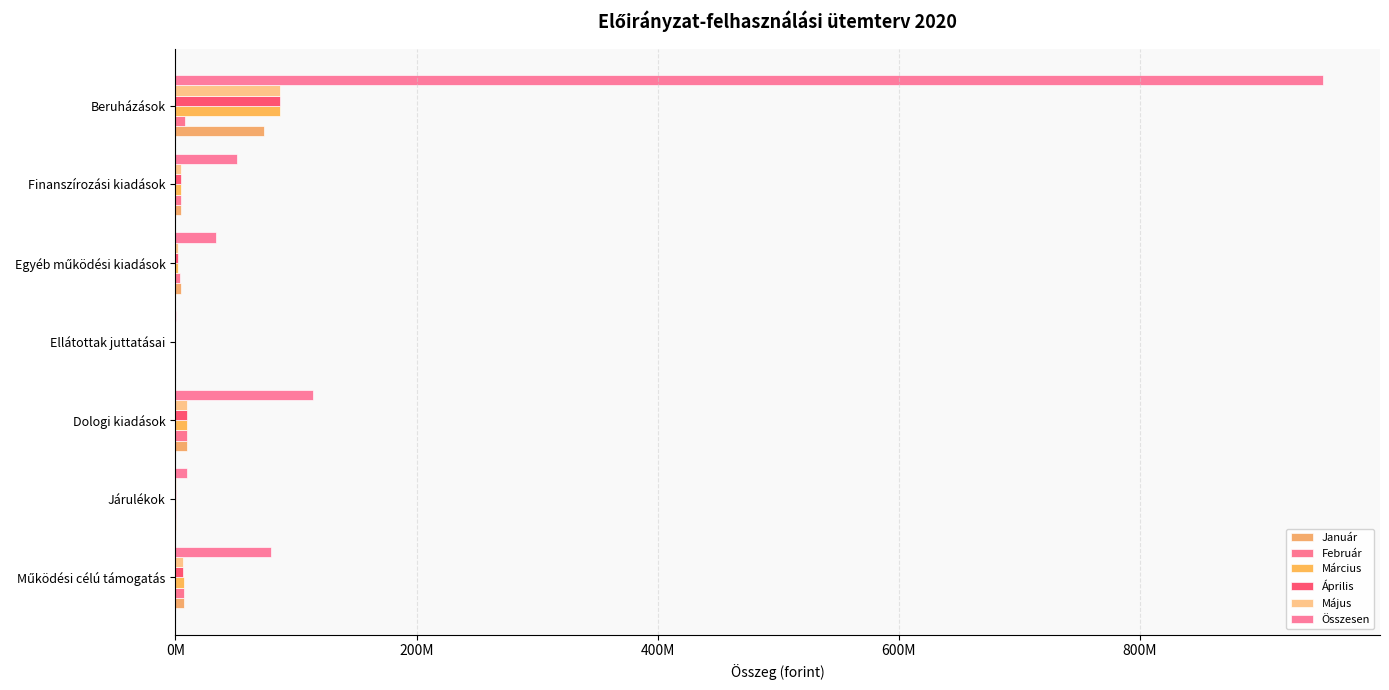

List the series in order of their peak value, highest first.

Összesen, Április, Március, Május, Január, Február